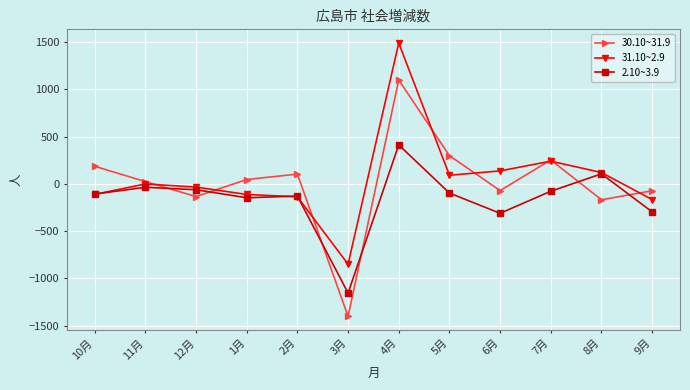

At which category does 2.10~3.9 reach its first local peak?

11月